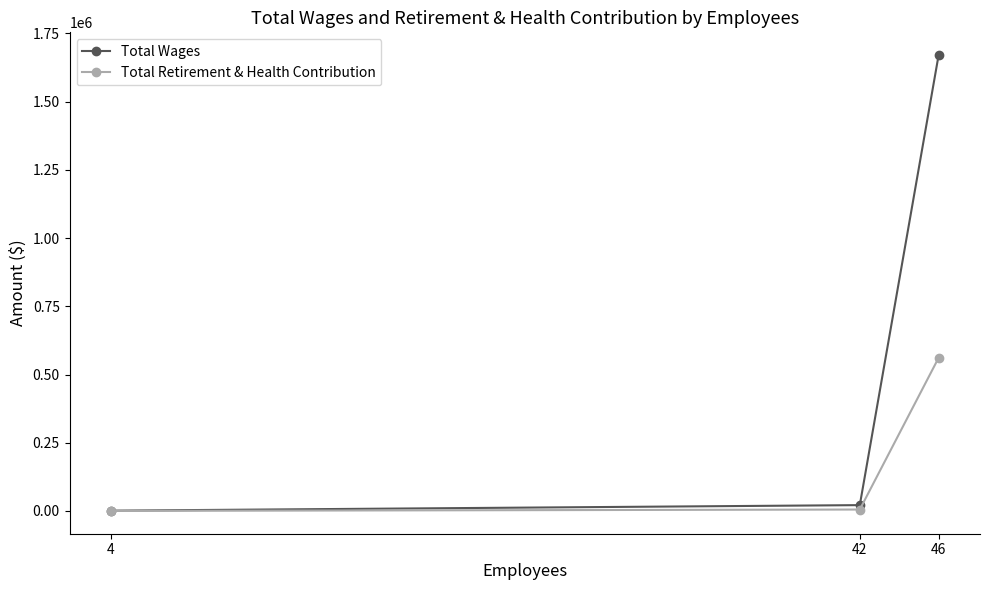

What is the greatest value displayed?

1670467